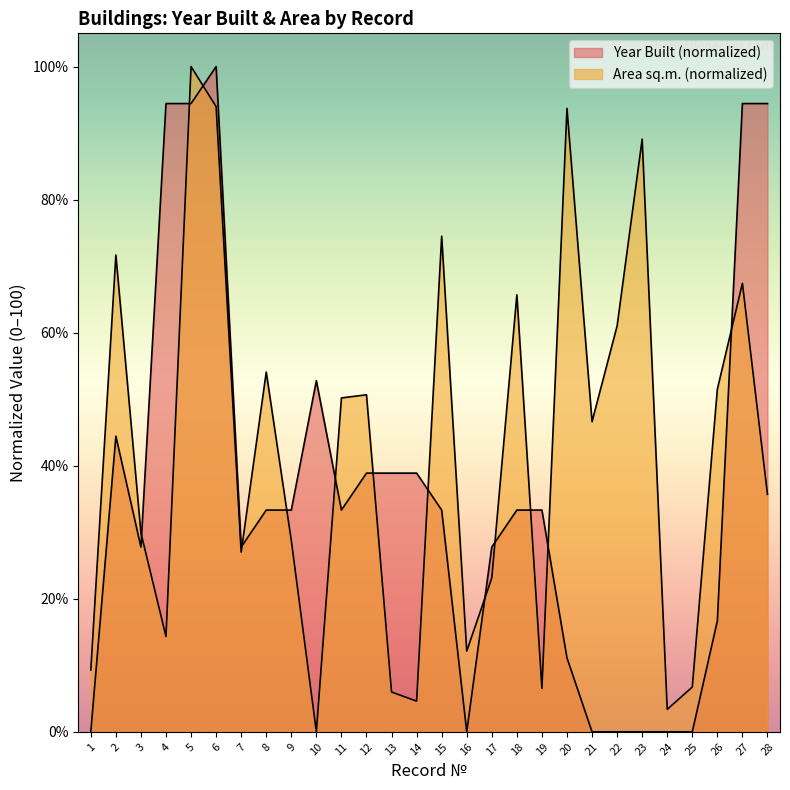

Between which two adjacent categories do Area (sq.m.) and Year Built first intersect?

3 and 4